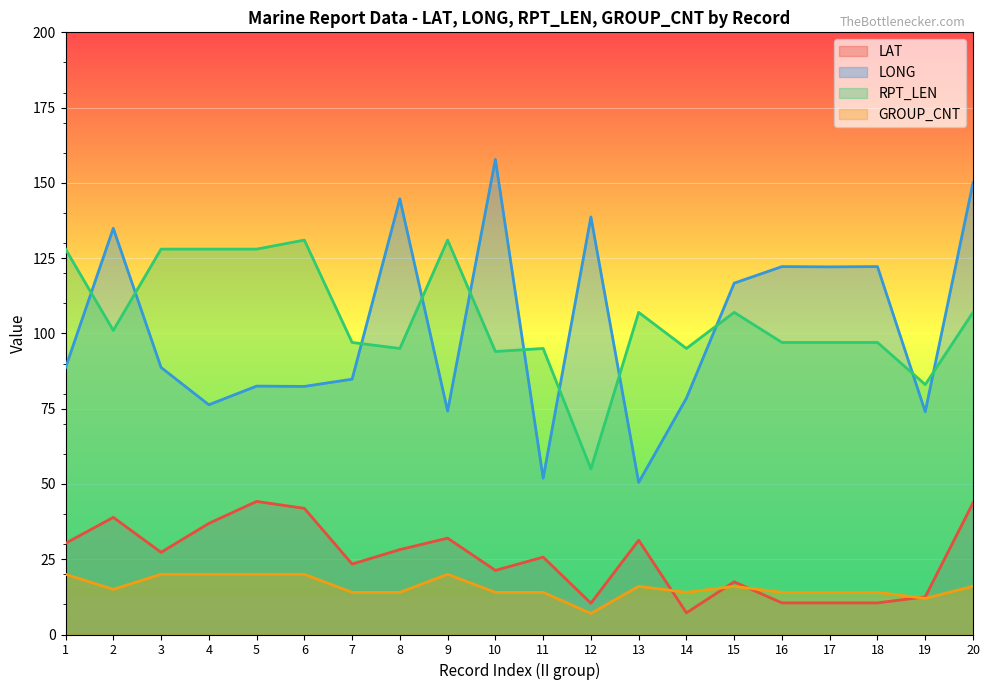

What are all the series names shown in the legend?

LAT, LONG, RPT_LEN, GROUP_CNT